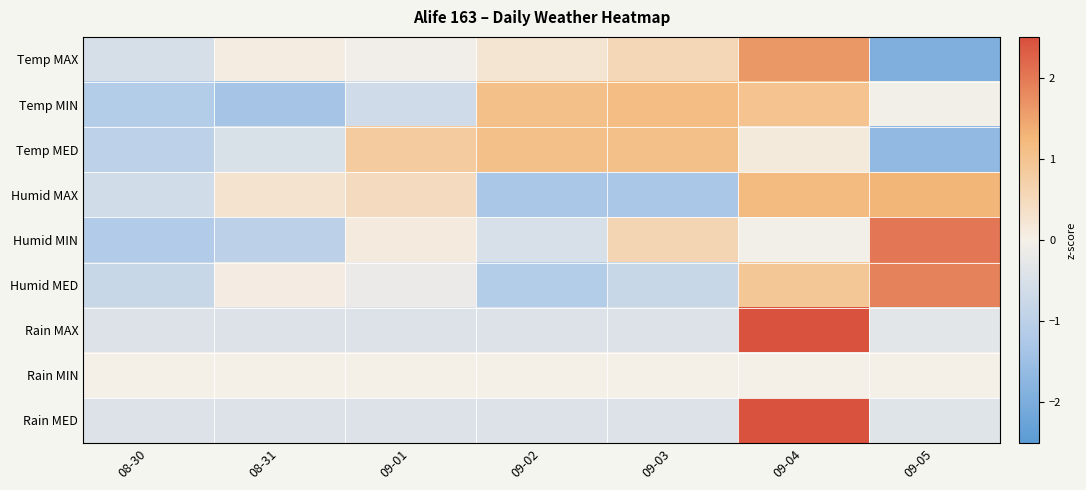

At how many categories does at least one series exceed 0?

6